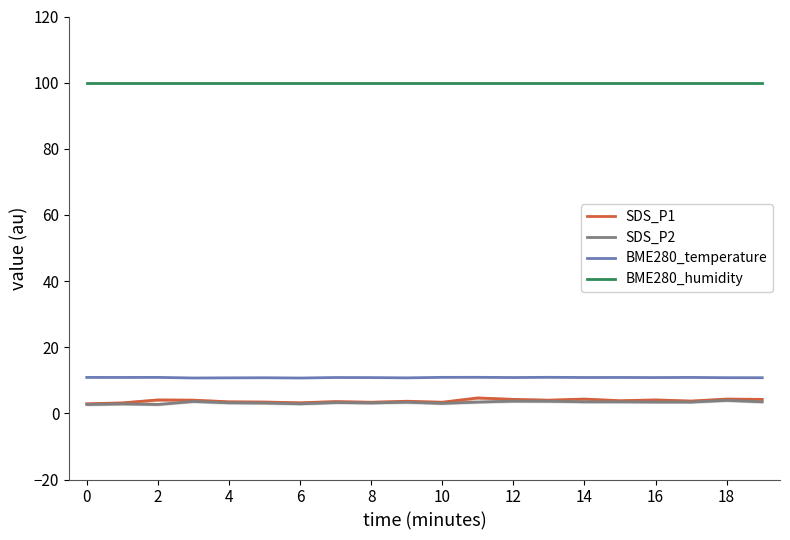

What is the maximum value for BME280_humidity?

100.0